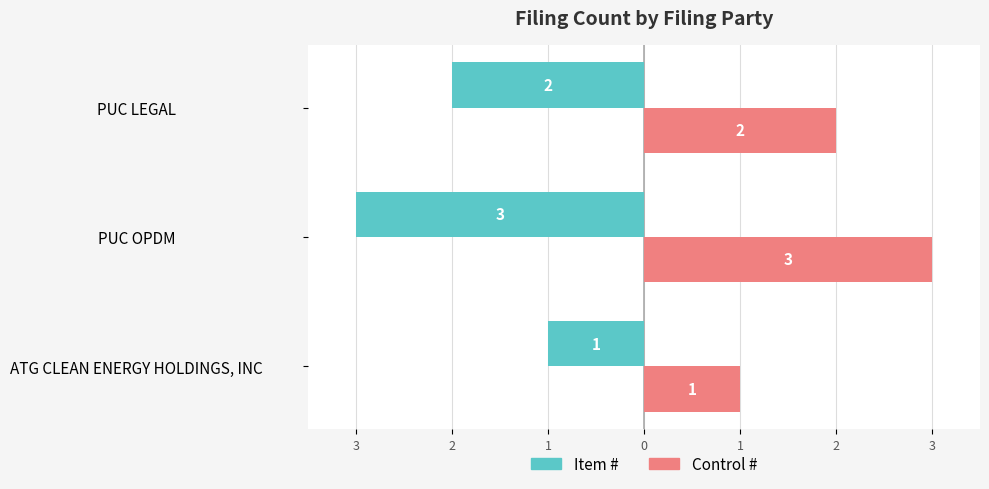

How many Control # values are between 1 and 3?

3